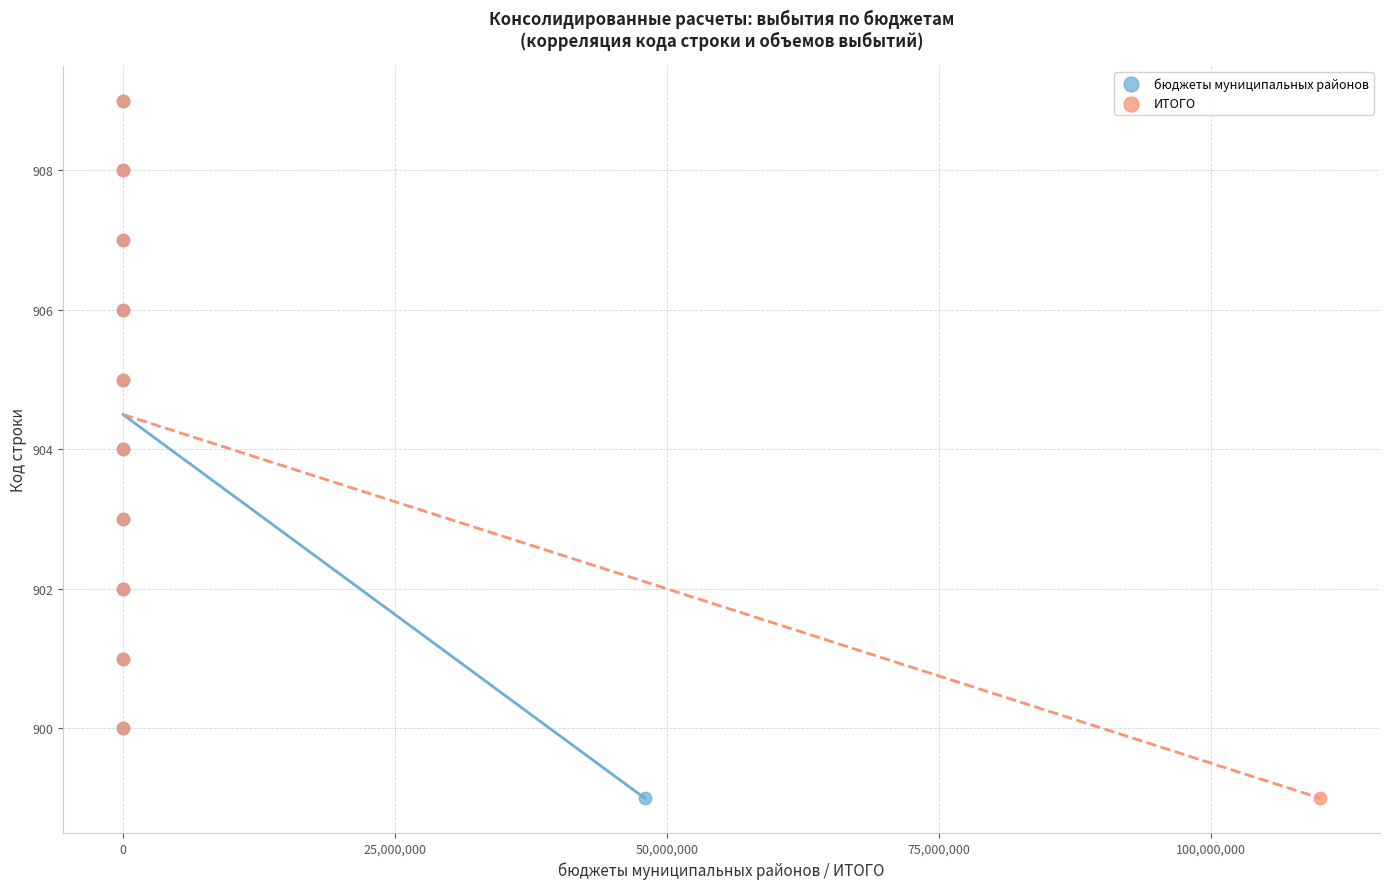

What are all the series names shown in the legend?

бюджеты муниципальных районов, ИТОГО